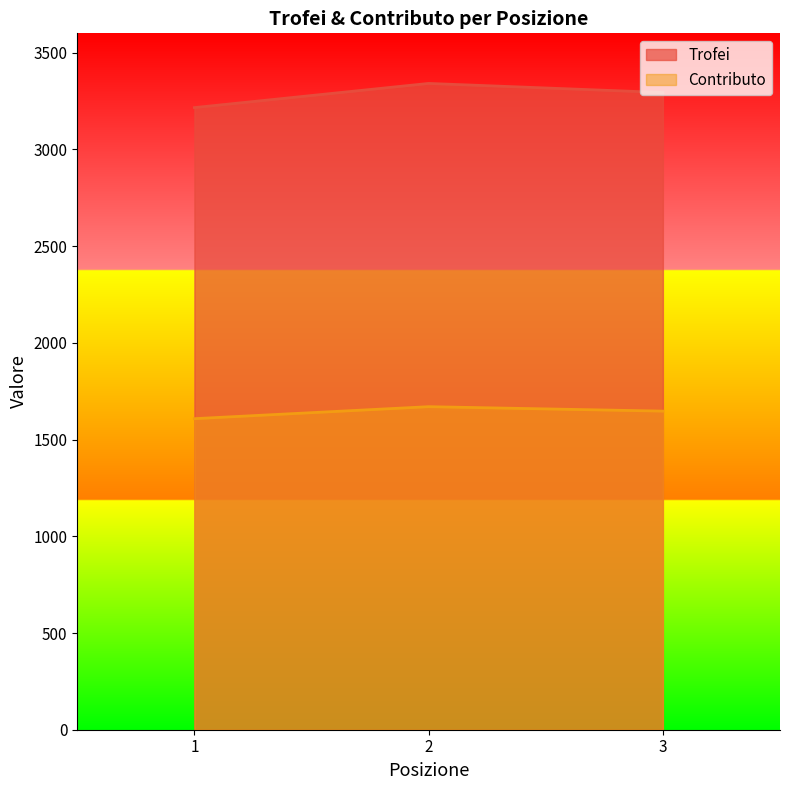

What is the spread (max minus min) of values at 3?

1647